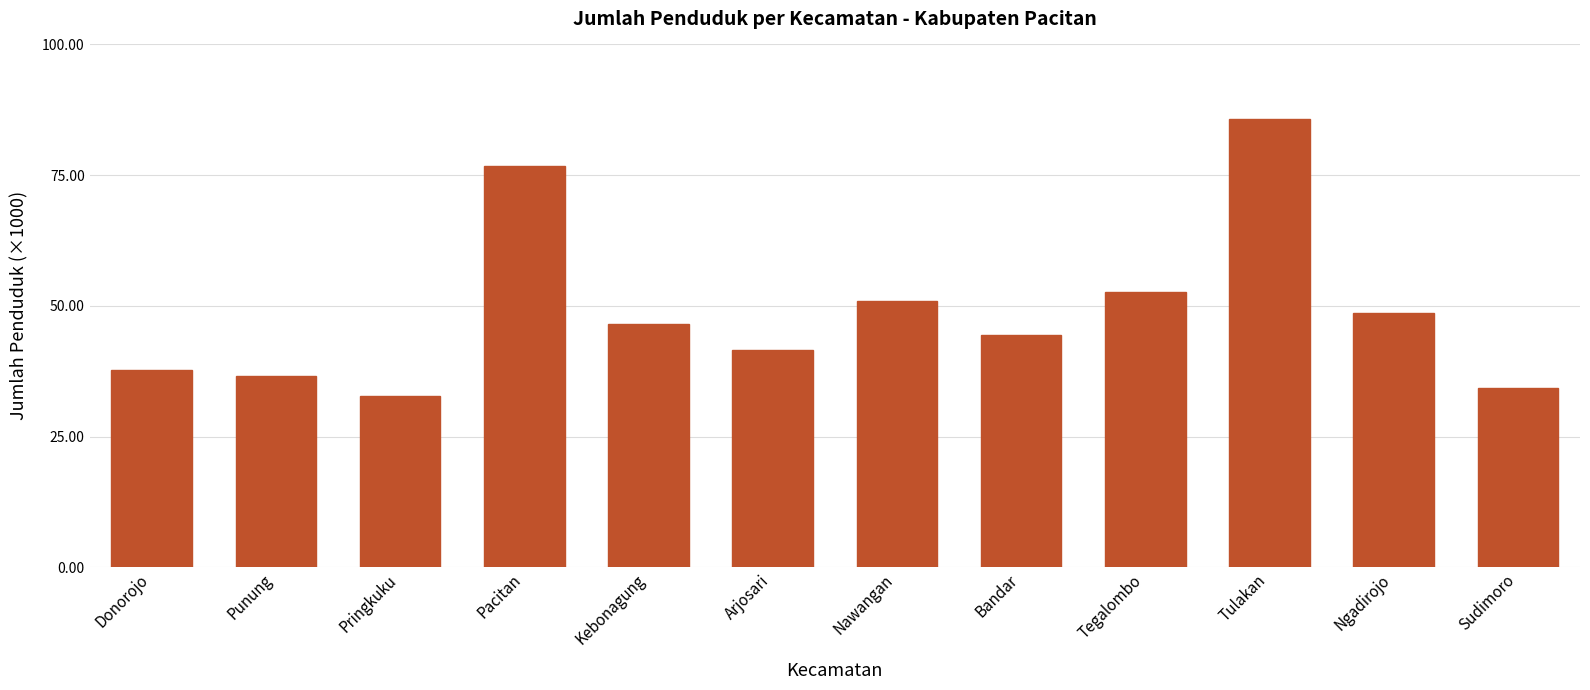

Rank the categories by value from lowest to highest.

Pringkuku, Sudimoro, Punung, Donorojo, Arjosari, Bandar, Kebonagung, Ngadirojo, Nawangan, Tegalombo, Pacitan, Tulakan